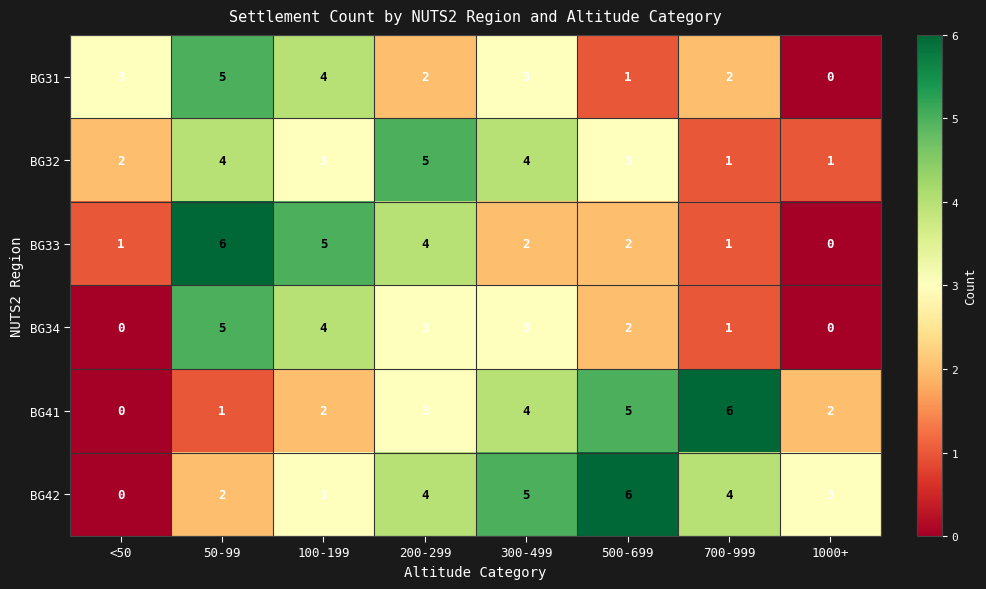

The value of BG42 at <50 is -3. True or false?

False